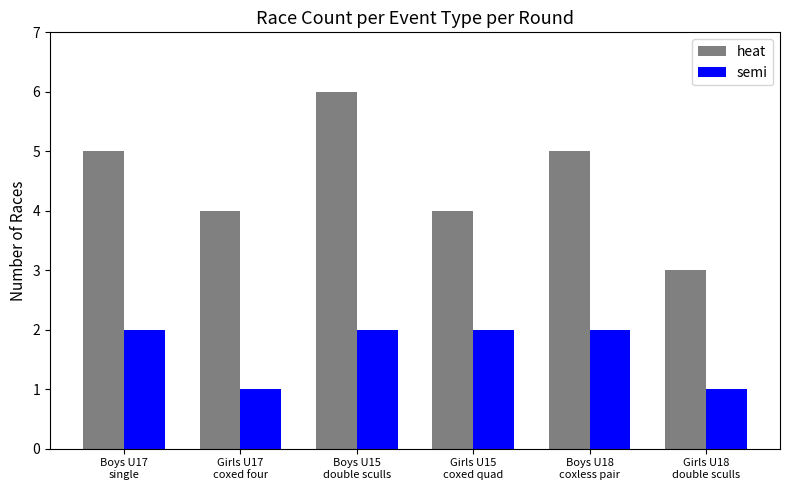

Reading right to left, what are all the values shown in this chart?

heat: Girls U18
double sculls=3	Boys U18
coxless pair=5	Girls U15
coxed quad=4	Boys U15
double sculls=6	Girls U17
coxed four=4	Boys U17
single=5
semi: Girls U18
double sculls=1	Boys U18
coxless pair=2	Girls U15
coxed quad=2	Boys U15
double sculls=2	Girls U17
coxed four=1	Boys U17
single=2